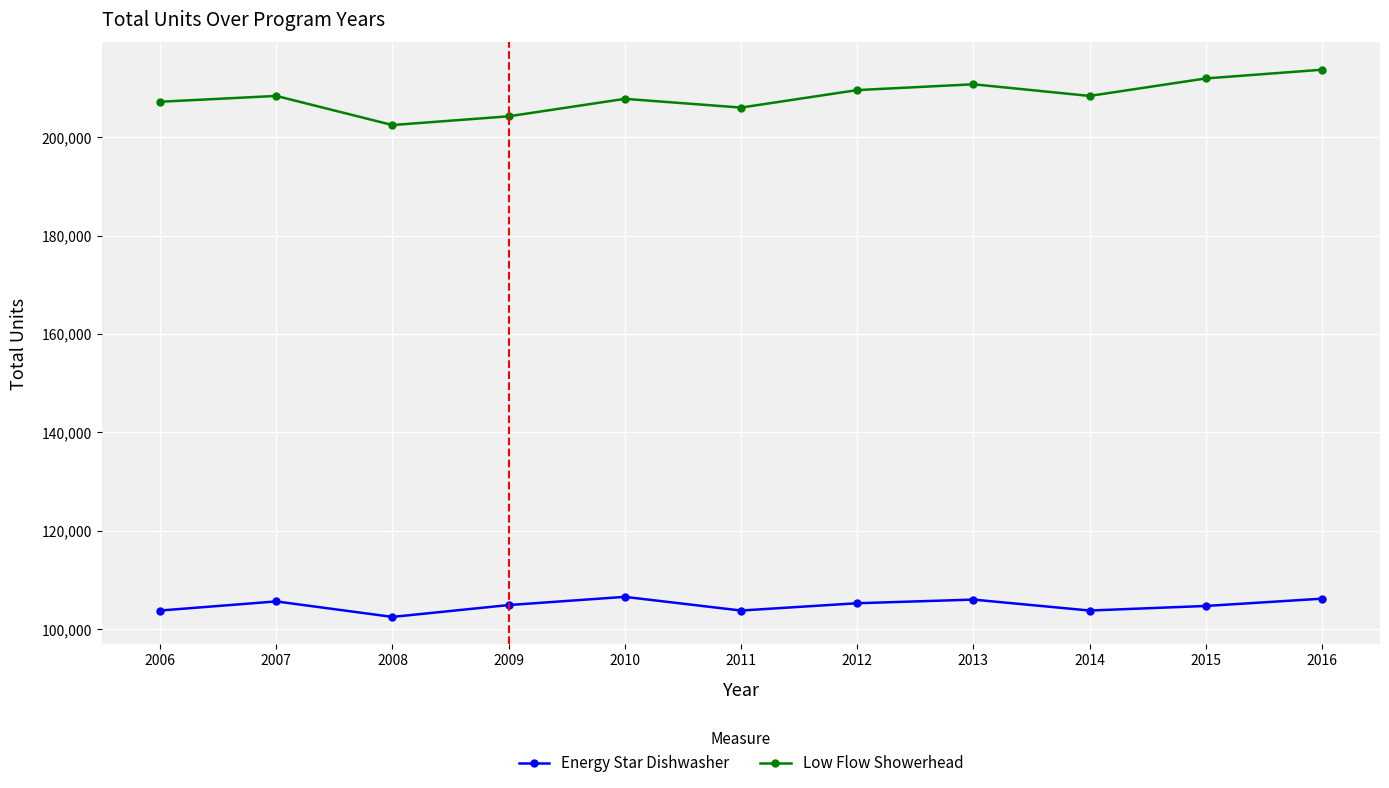

What is the maximum value for Low Flow Showerhead?

213712